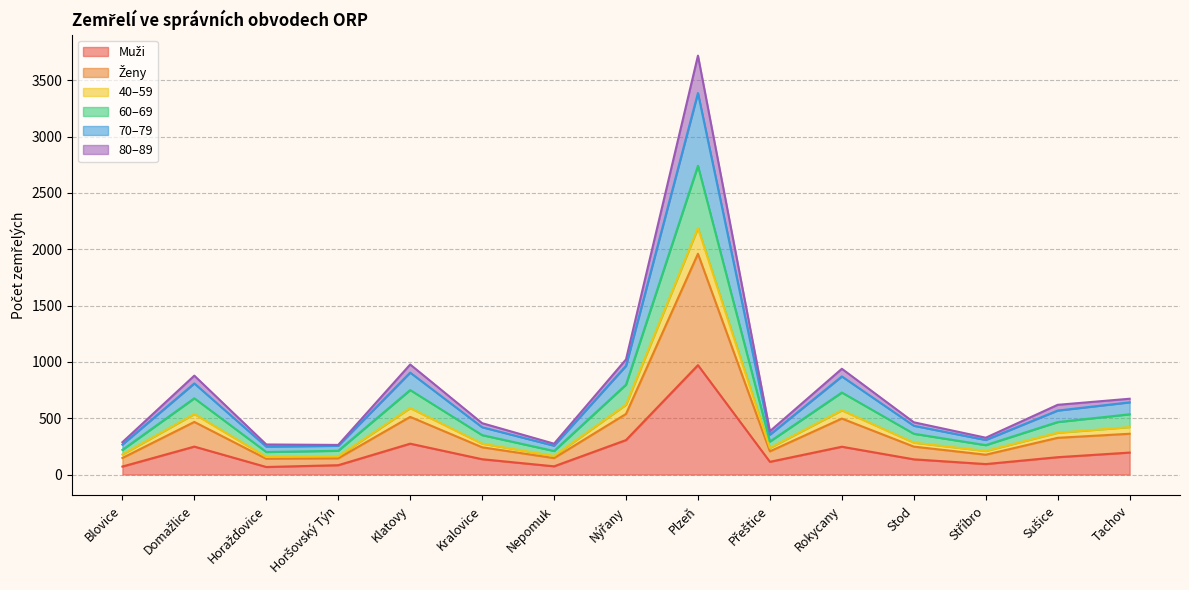

What position from the right is Rokycany?

5